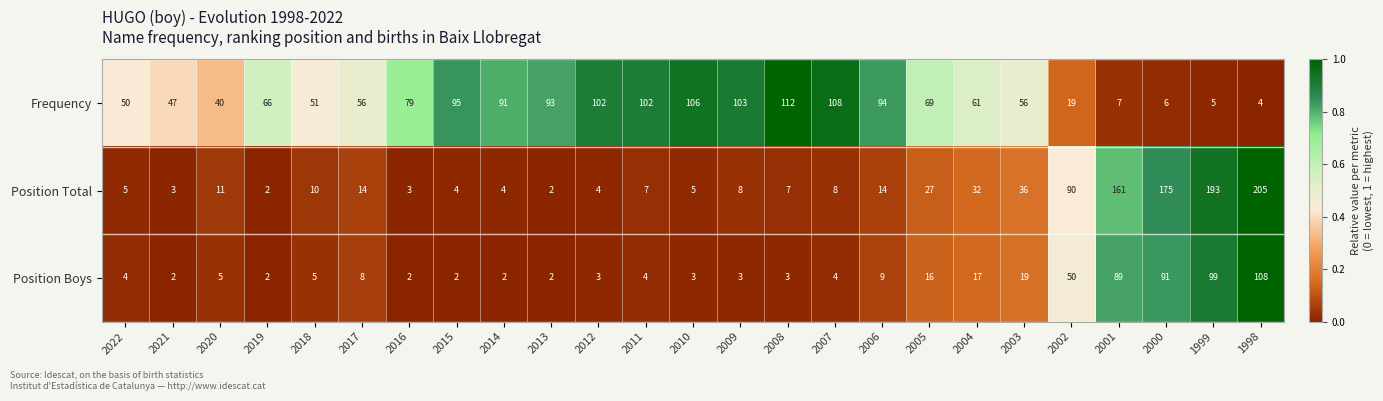

Between 2010 and 2005, which series saw the biggest shift?

Frequency